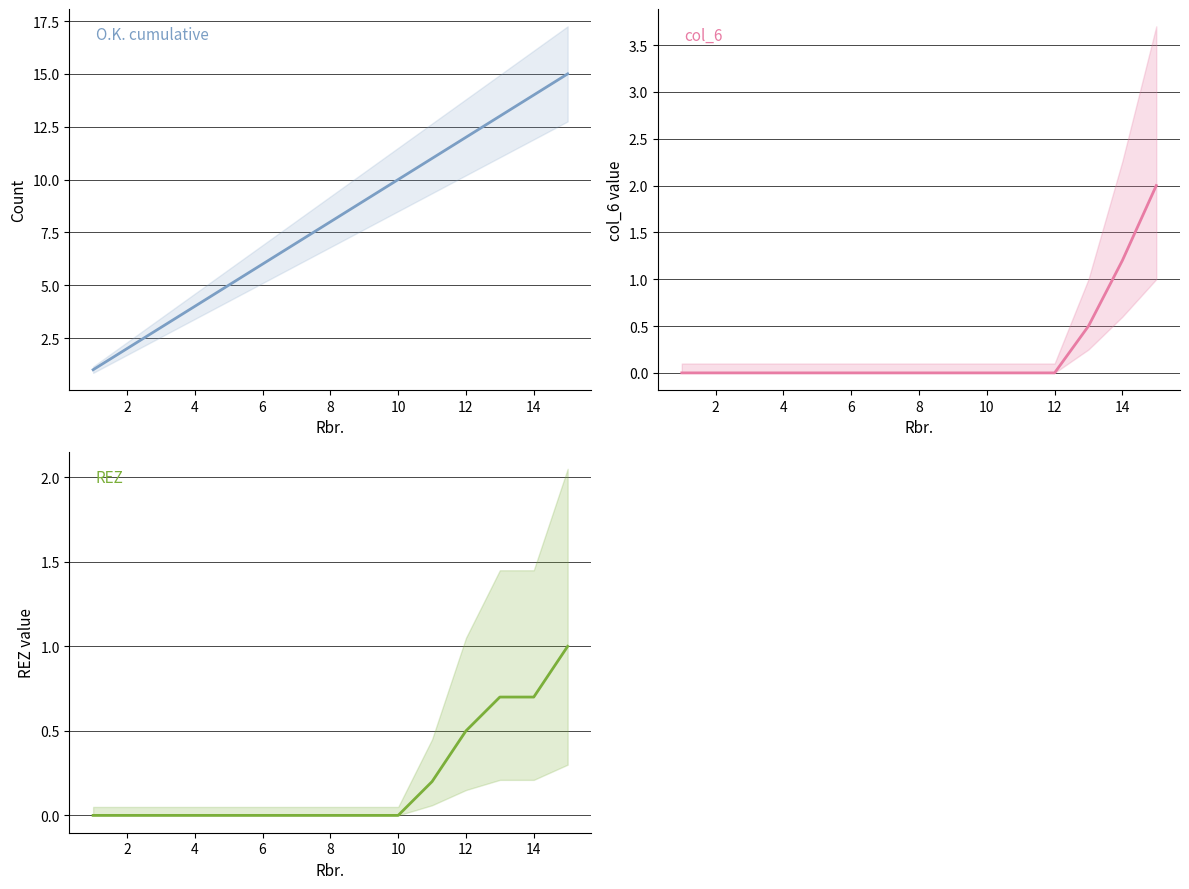

What is the average value of the col_6 series?

0.2